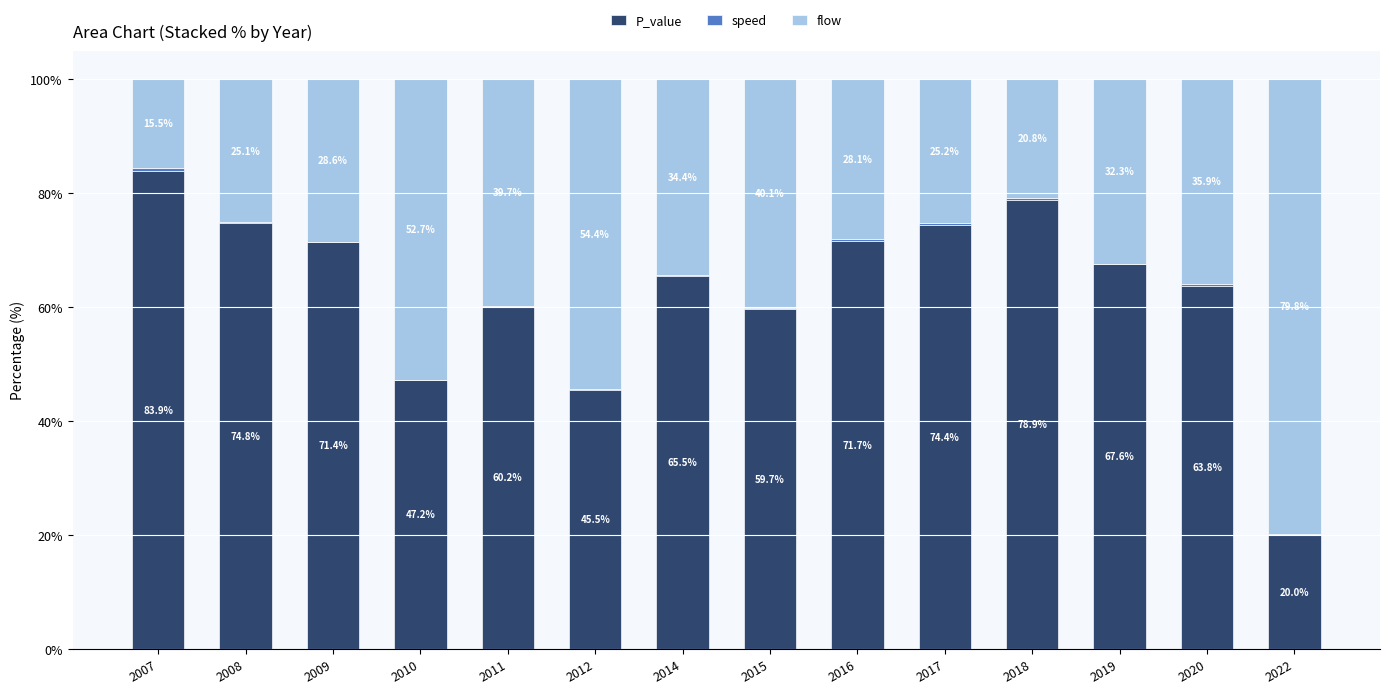

At which label is P_value closest to 51?

2010